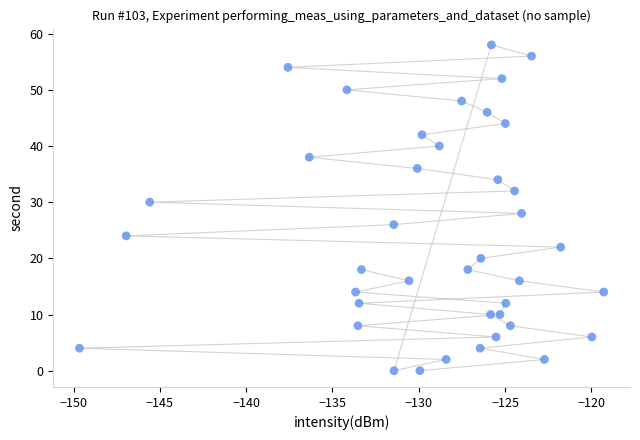

What is the range of Y values (max minus min)?

58